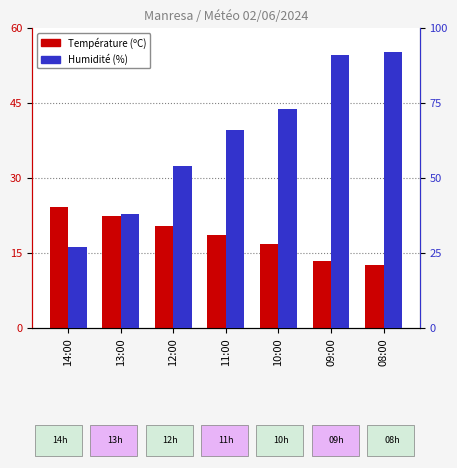

Are the bars horizontal?

No